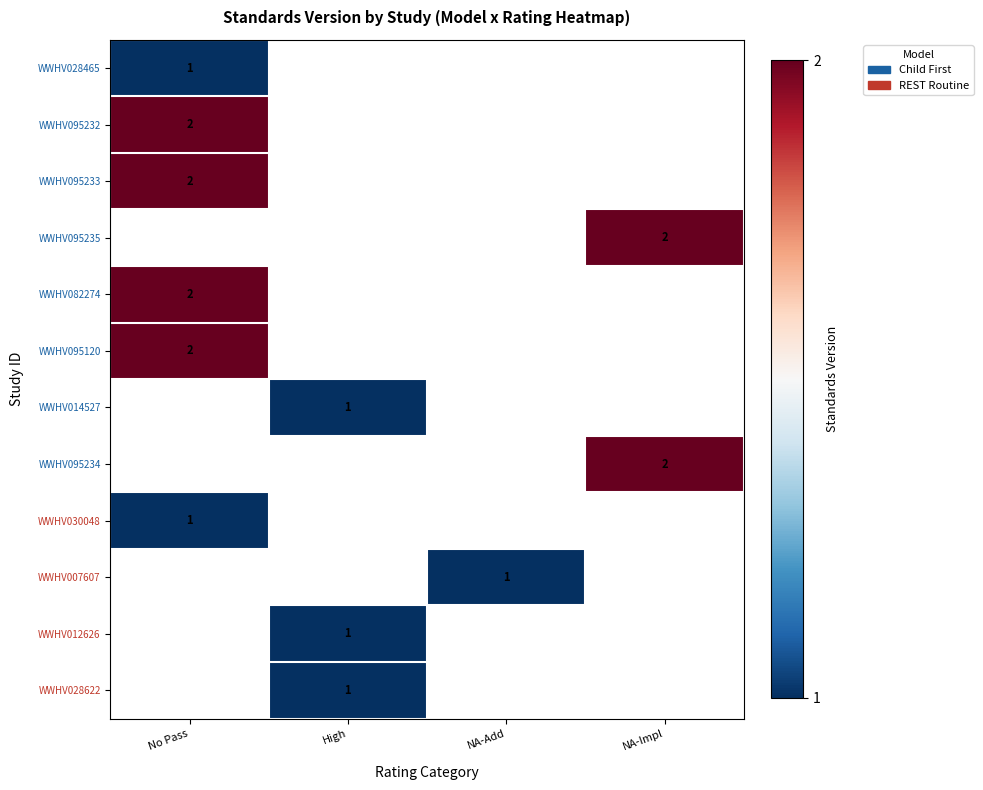

Where is row_2 nearest to the value 2?

No Pass